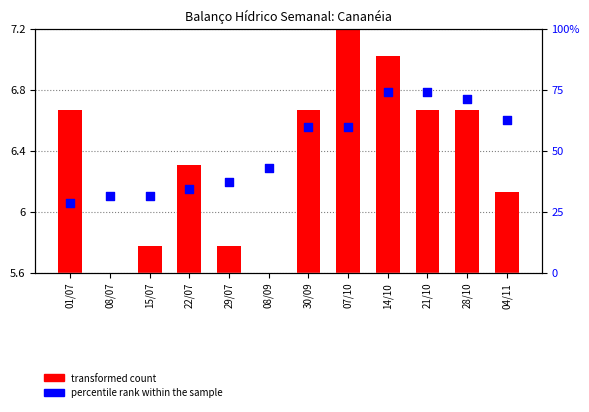

Which series has the largest total across all categories?

percentile rank within the sample